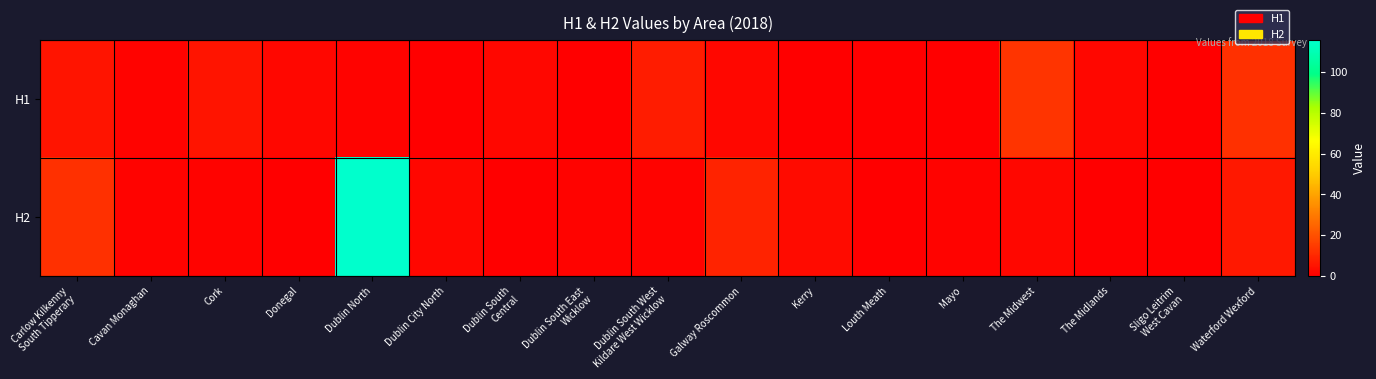

Reading left to right, extract all data points from this chart.

H1: Carlow Kilkenny
South Tipperary=5	Cavan Monaghan=1	Cork=5	Donegal=2	Dublin North=1	Dublin City North=0	Dublin South
Central=2	Dublin South East
Wicklow=0	Dublin South West
Kildare West Wicklow=7	Galway Roscommon=2	Kerry=0	Louth Meath=0	Mayo=0	The Midwest=13	The Midlands=2	Sligo Leitrim
West Cavan=0	Waterford Wexford=12
H2: Carlow Kilkenny
South Tipperary=12	Cavan Monaghan=1	Cork=1	Donegal=0	Dublin North=116	Dublin City North=2	Dublin South
Central=0	Dublin South East
Wicklow=1	Dublin South West
Kildare West Wicklow=1	Galway Roscommon=9	Kerry=3	Louth Meath=0	Mayo=1	The Midwest=2	The Midlands=0	Sligo Leitrim
West Cavan=0	Waterford Wexford=6